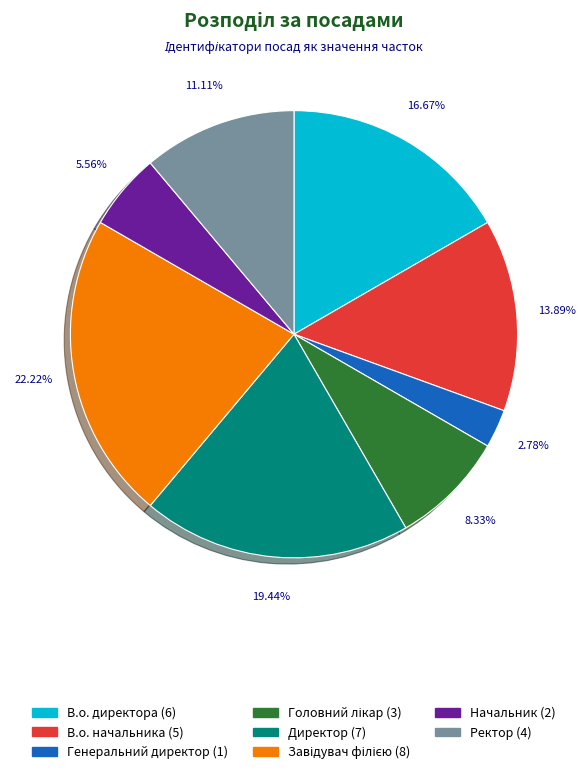

Do В.о. директора and Ректор together represent more than half of the pie?

No